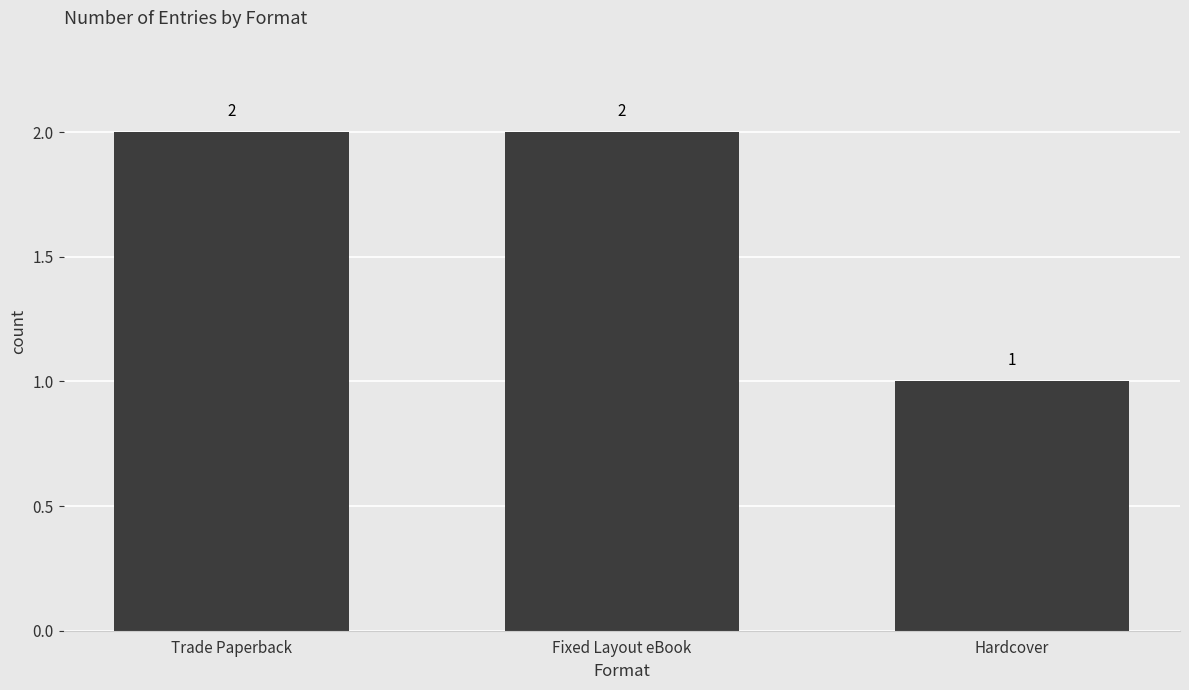

Does the chart contain any negative values?

No